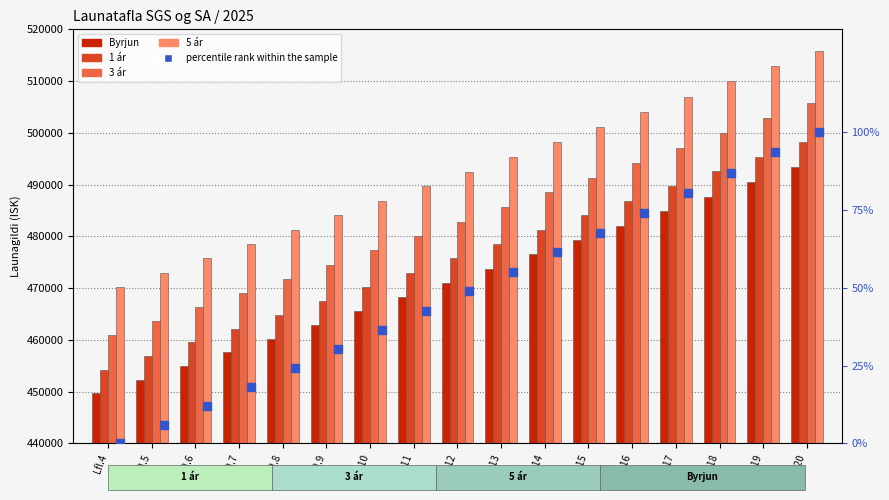

Is the value of 5 ár at Lfl.17 greater than the value of percentile rank within the sample at Lfl.12?

Yes